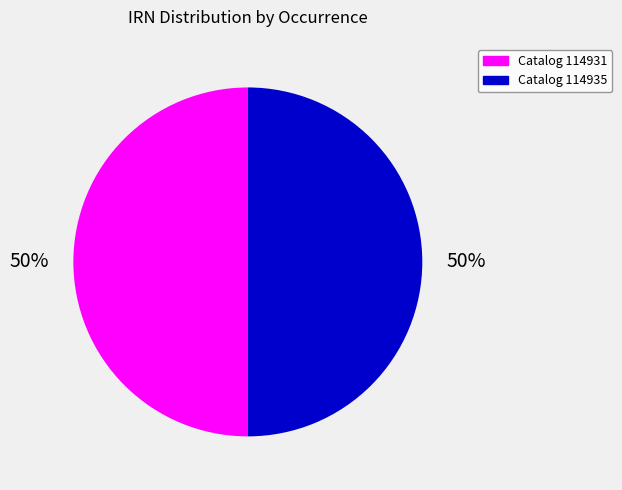

To the nearest percent, what is the combined percentage of Catalog 114931 and Catalog 114935?

100%